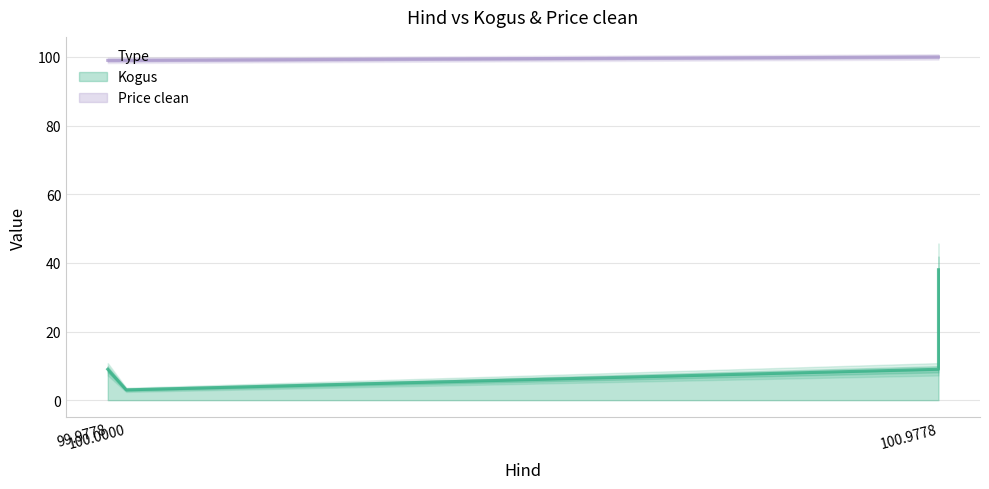

Where is the data nearest to the value 99?

99.9778